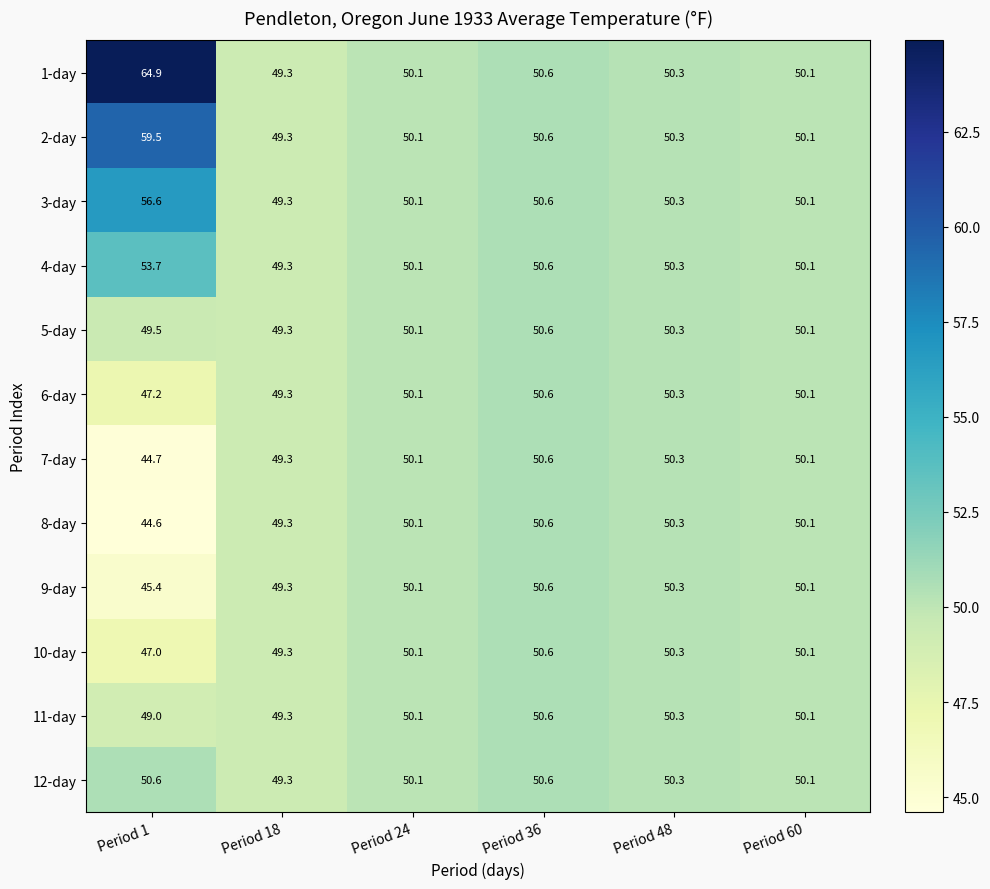

At Period 1, list the series in order from smallest to largest.

8-day, 7-day, 9-day, 10-day, 6-day, 11-day, 5-day, 12-day, 4-day, 3-day, 2-day, 1-day